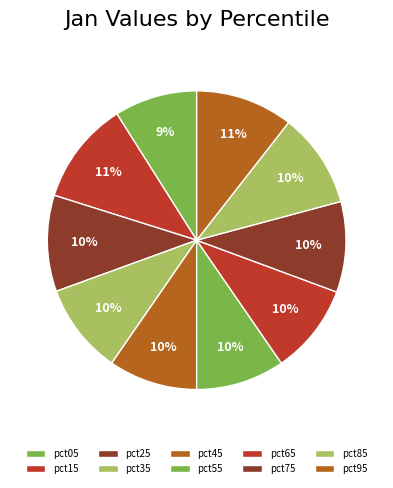

What percentage is the pct25 slice, to the nearest percent?

10%